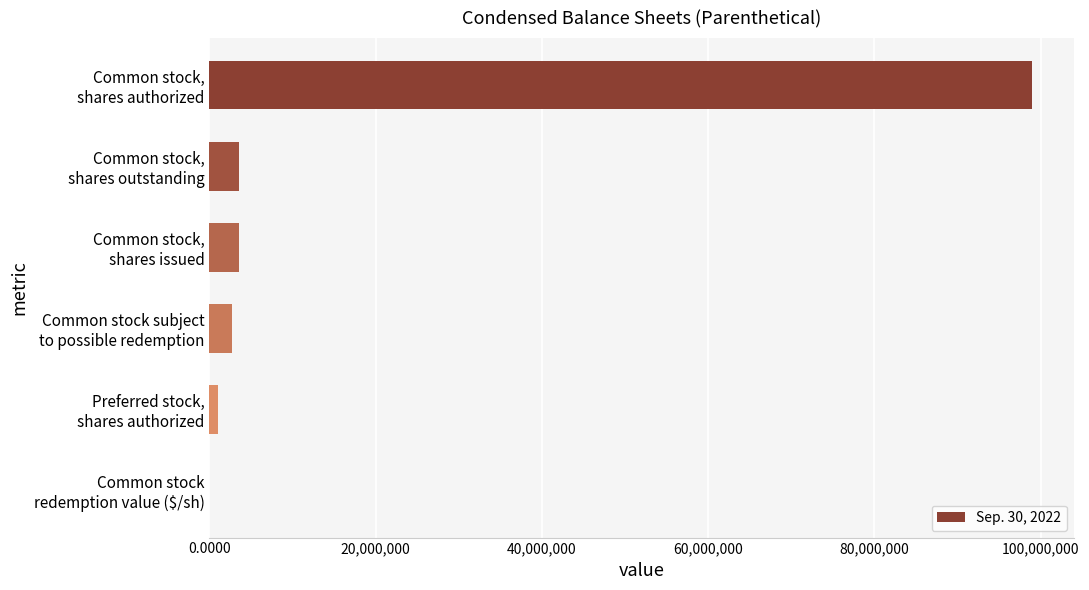

What is the average value?

18317870.0